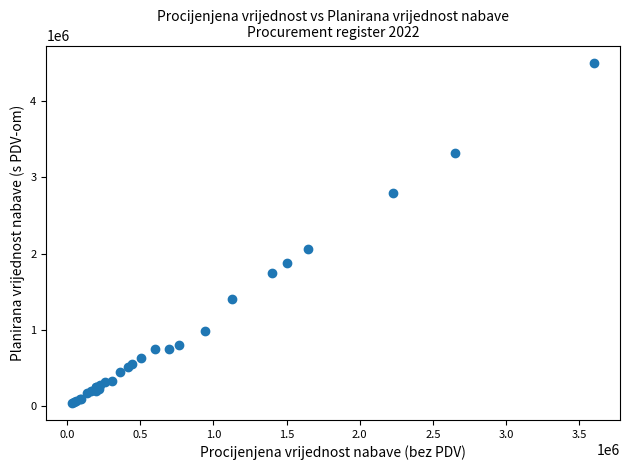

What Y value in the scatter plot is closest to 2273112?

2062500.0